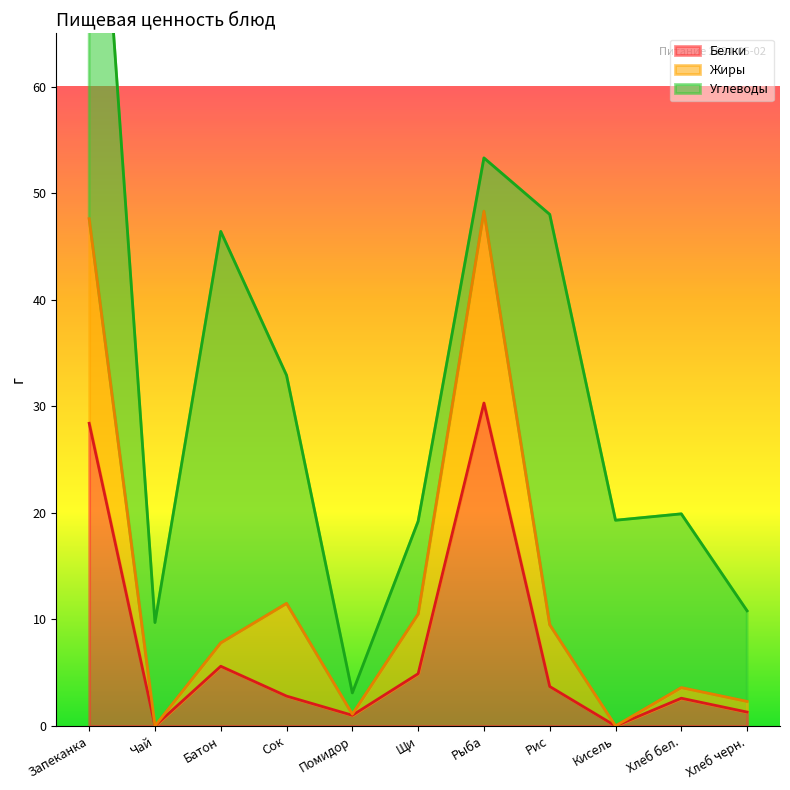

True or false: Углеводы has more than 0 points higher than both neighbors.

True